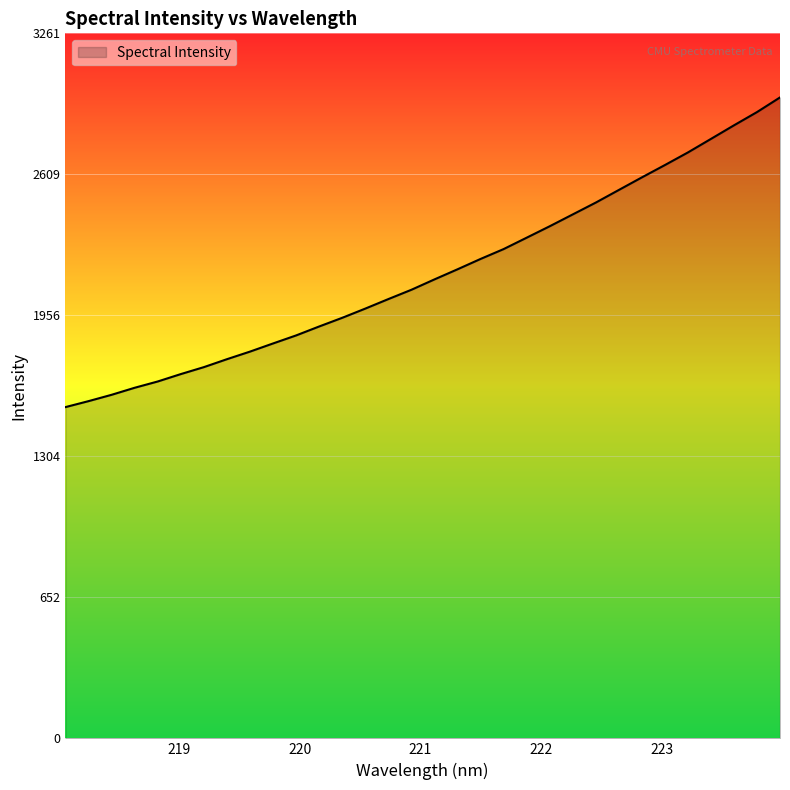

What is the difference between the maximum and minimum values?

1432.6